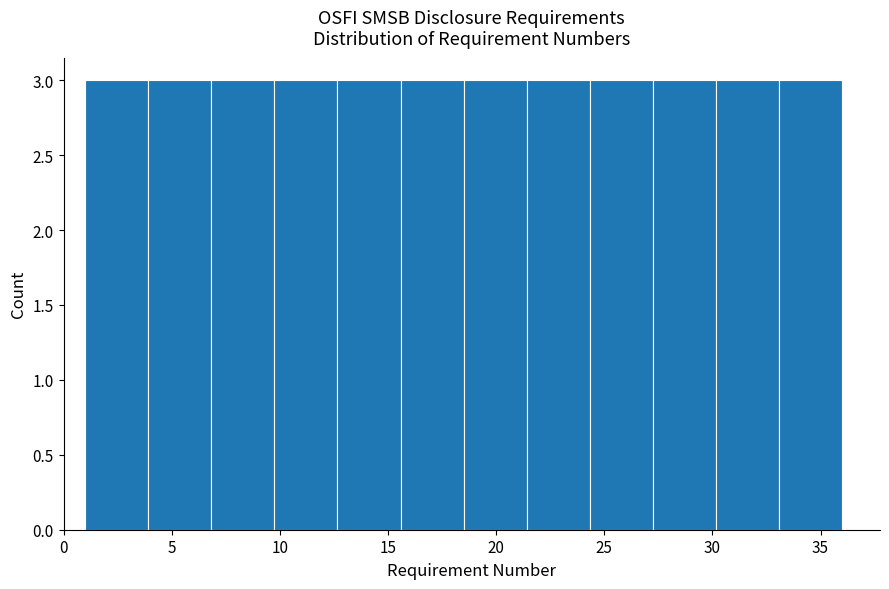

How tall is the bar that spans 10.0 to 12.5 on the x-axis? Neither the bar edges nor the heights are printed on the chart, so give them approximately, as read against the axes.

3